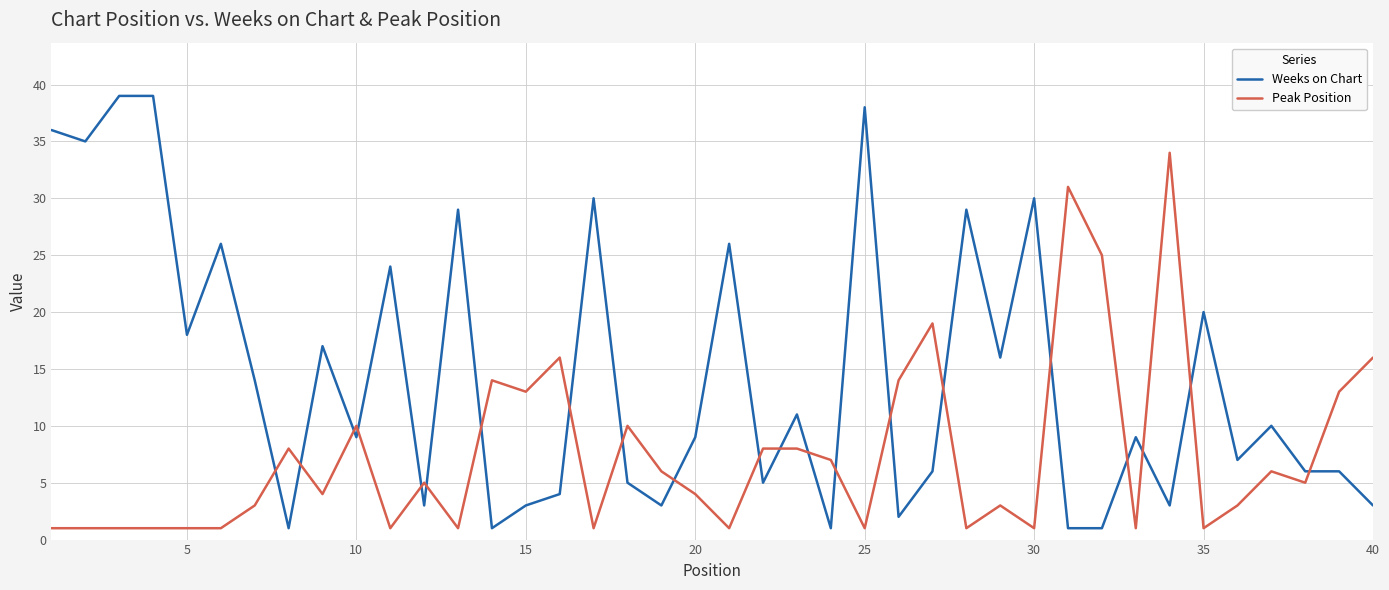

Rank the series by their average value, from highest to lowest.

Weeks on Chart, Peak Position